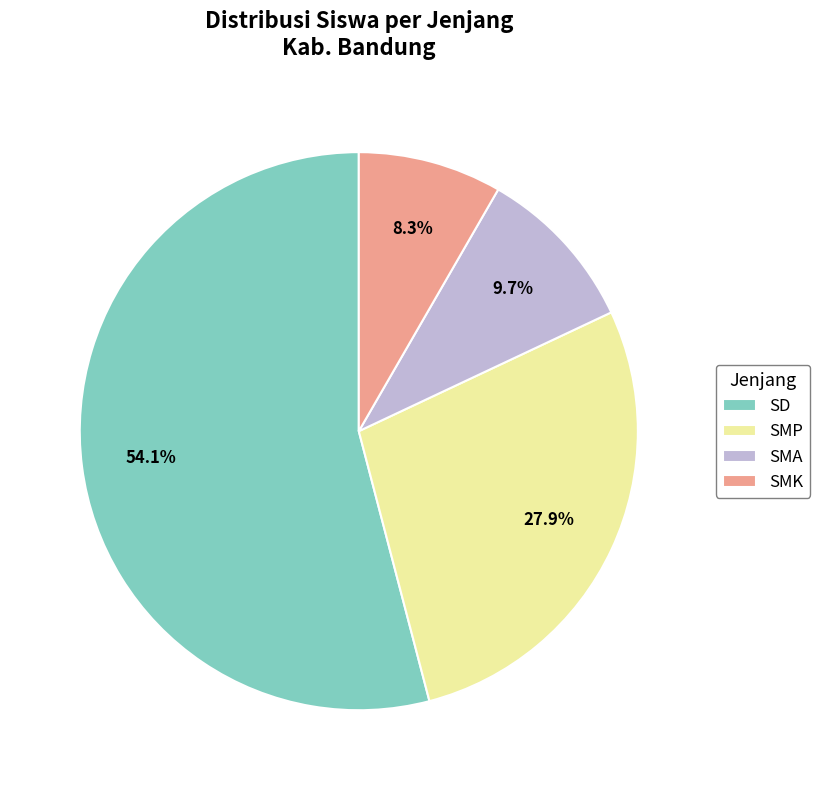

Does any single category account for the majority?

Yes